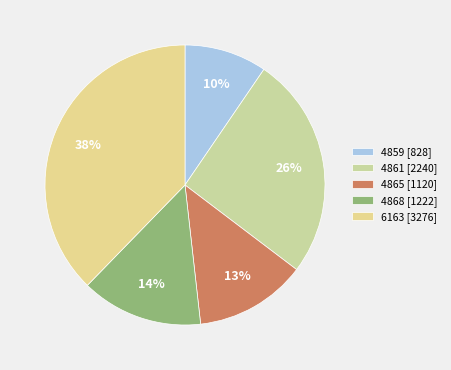

To the nearest percent, what percentage of the pie is 4865?

13%